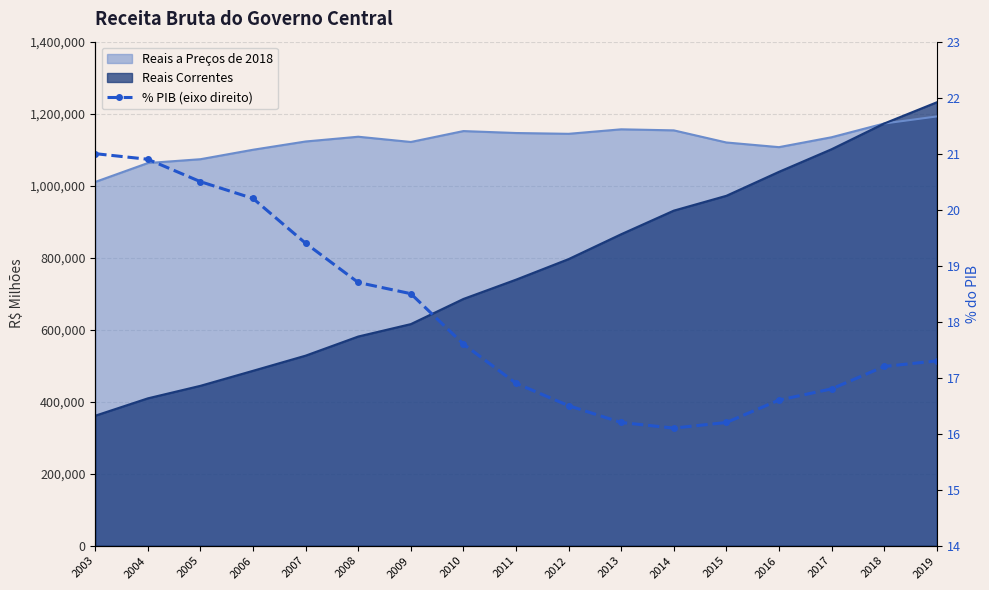

At which label does the data first exceed 17?

2003